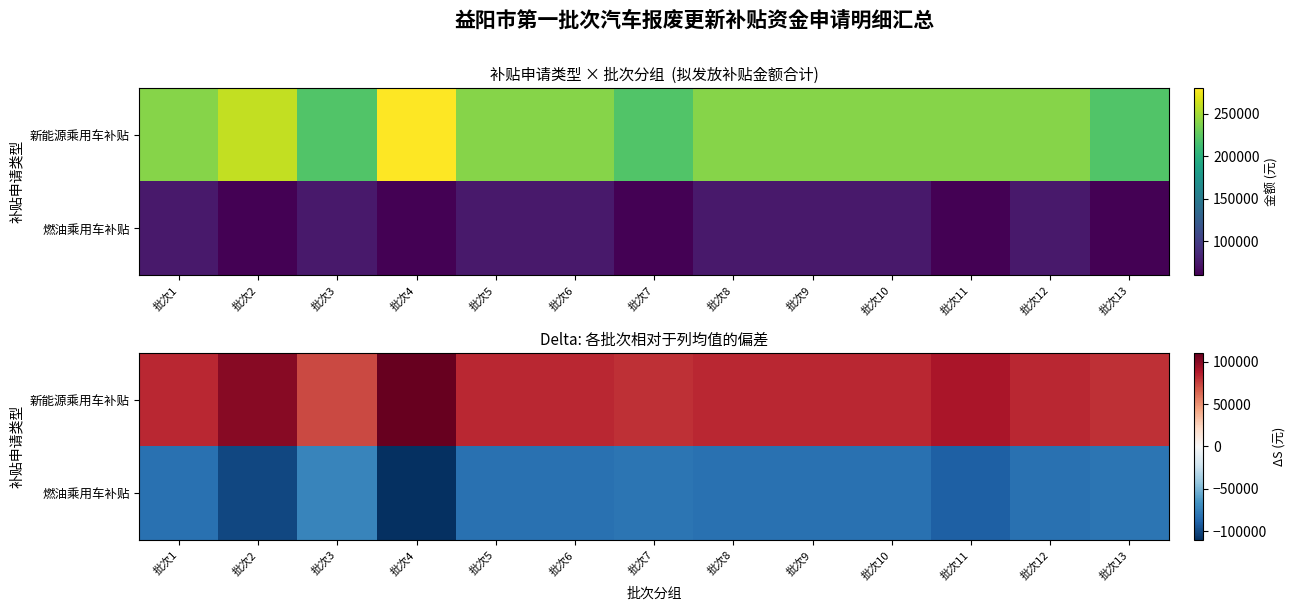

What is the average value of the 燃油乘用车补贴 series?

-85385